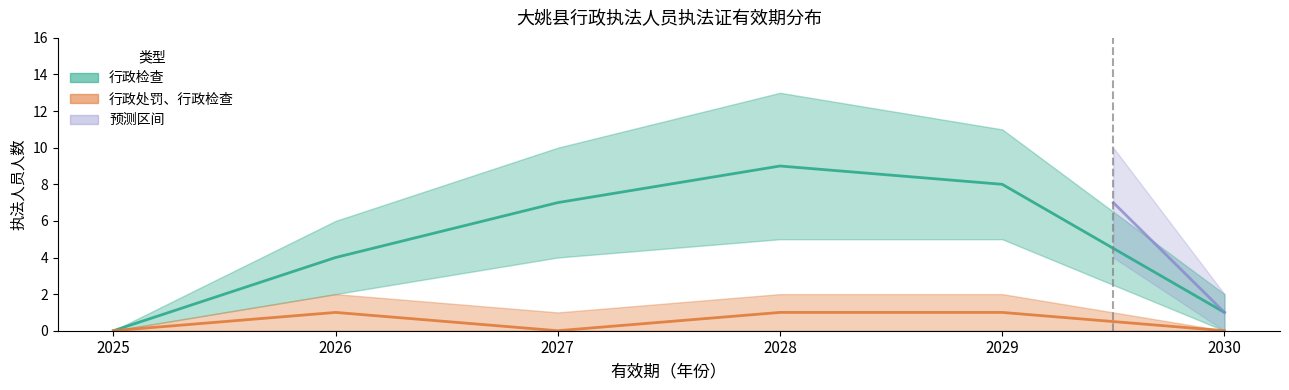

At how many categories does at least one series exceed 5?

3